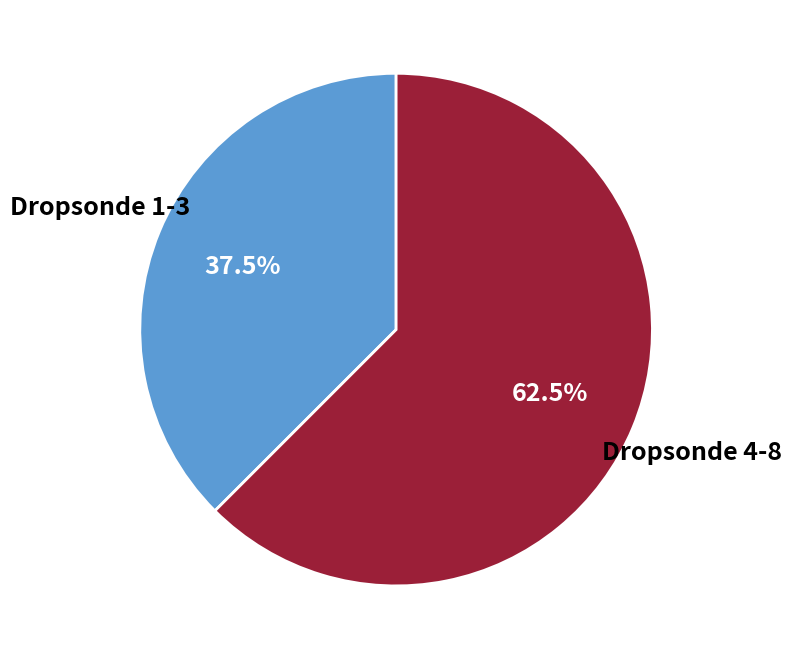

Is there a majority slice in this chart?

Yes